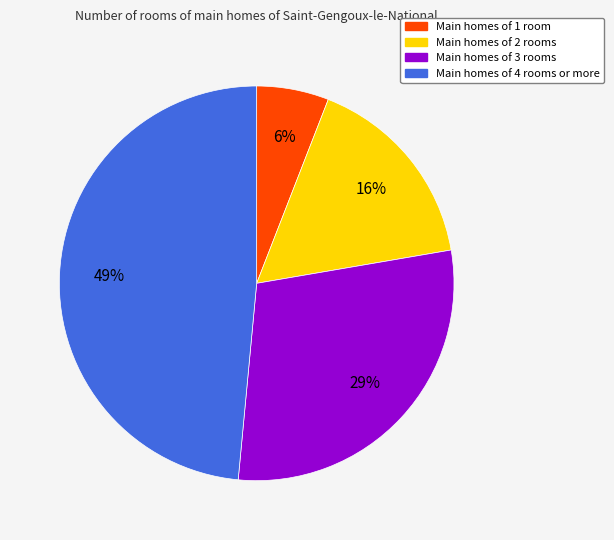

Is there a majority slice in this chart?

No